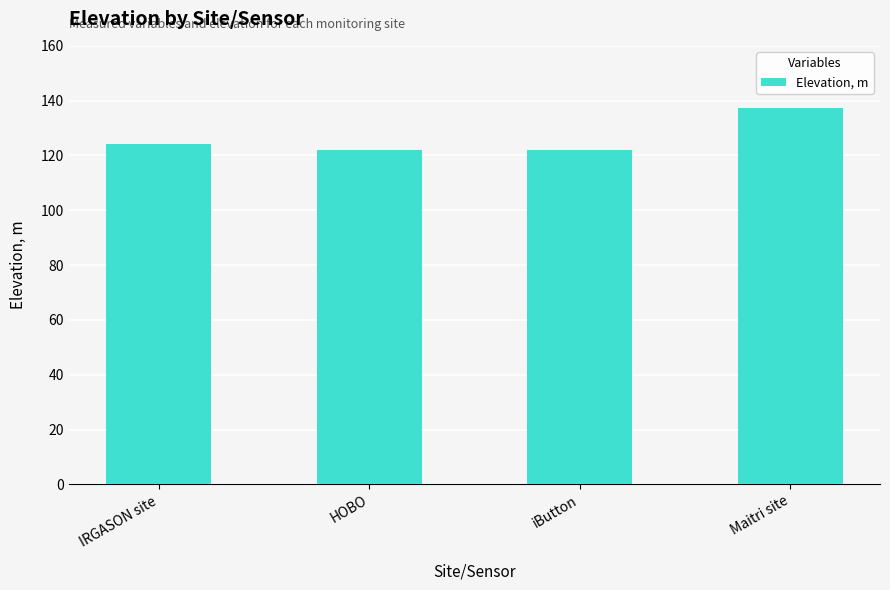

Reading left to right, extract all data points from this chart.

124.2	122.0	122.0	137.5